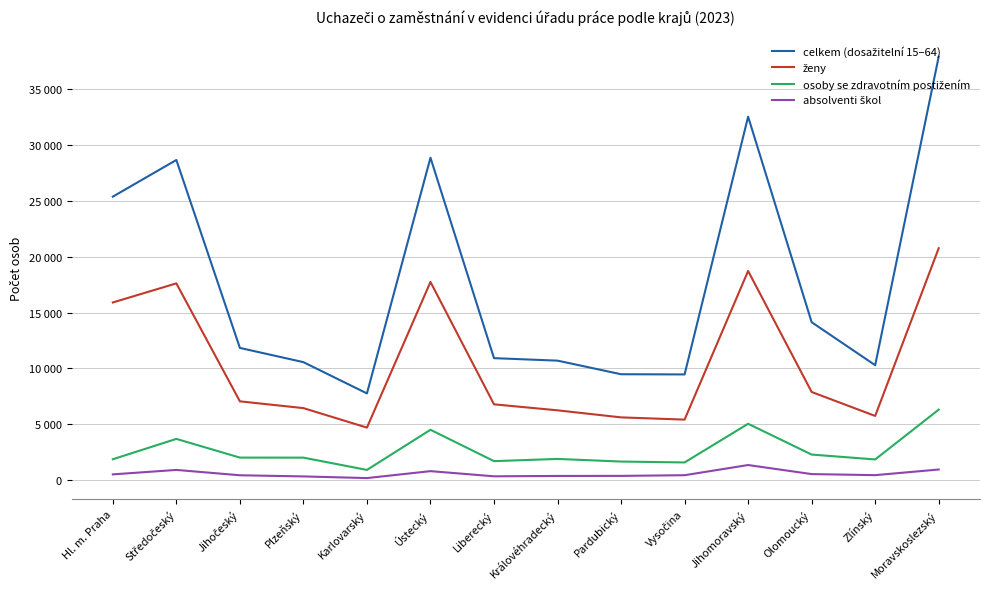

Does the chart have visible grid lines?

Yes